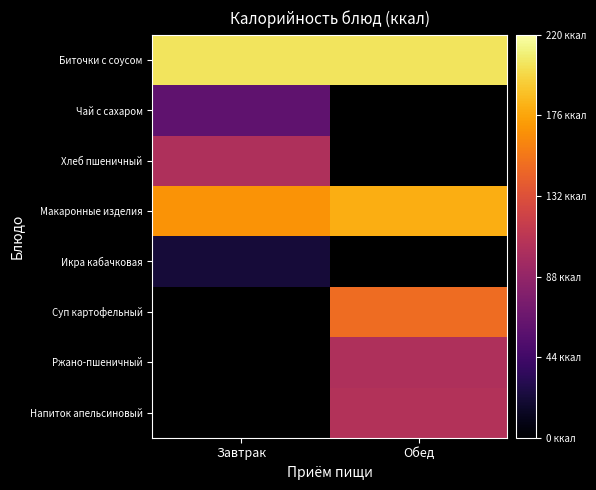

What is the minimum value for Икра кабачковая?

22.0